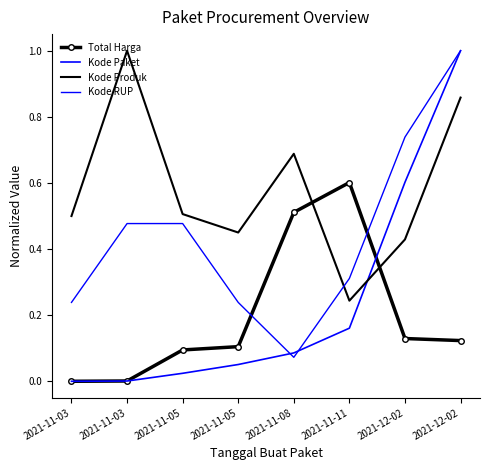

Where is the first local minimum for Kode Produk?

2021-11-05